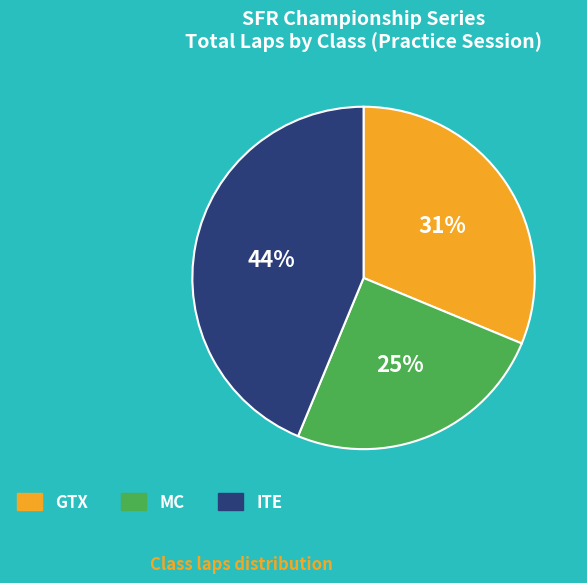

Is there any slice that represents more than half of the pie?

No